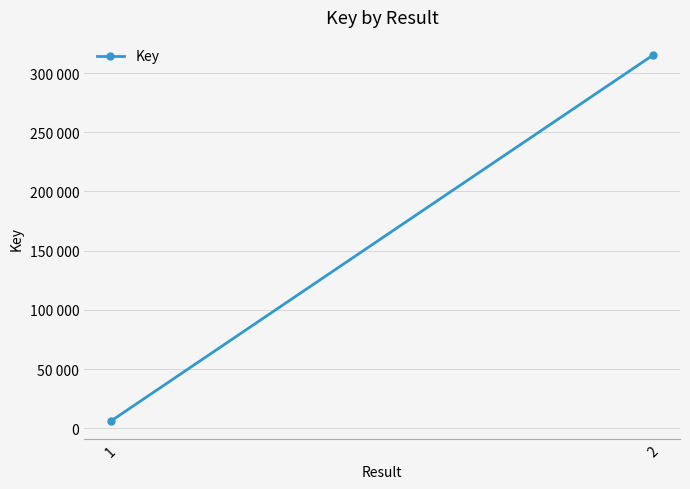

What is the average value?

160615